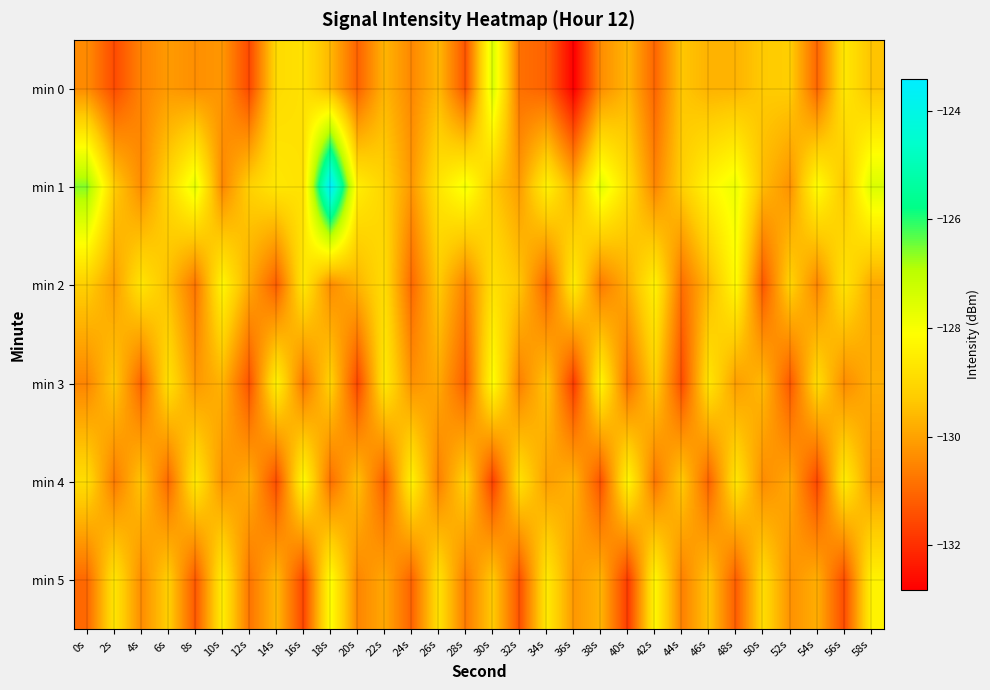

At how many categories does at least one series exceed -129?

27